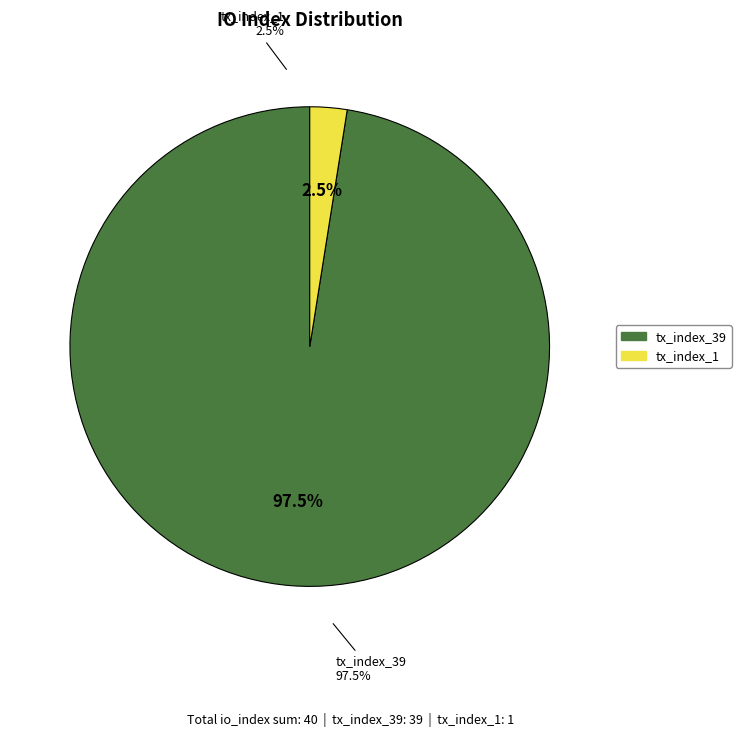

Is the sum of tx_index_1 and tx_index_39 greater than half?

Yes